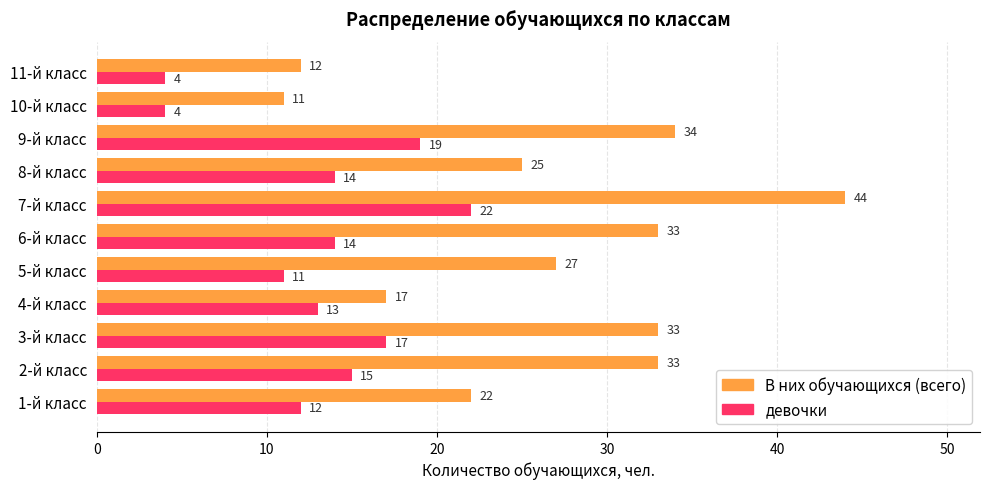

Is it true that В них обучающихся (всего) equals 22 at 1-й класс?

True